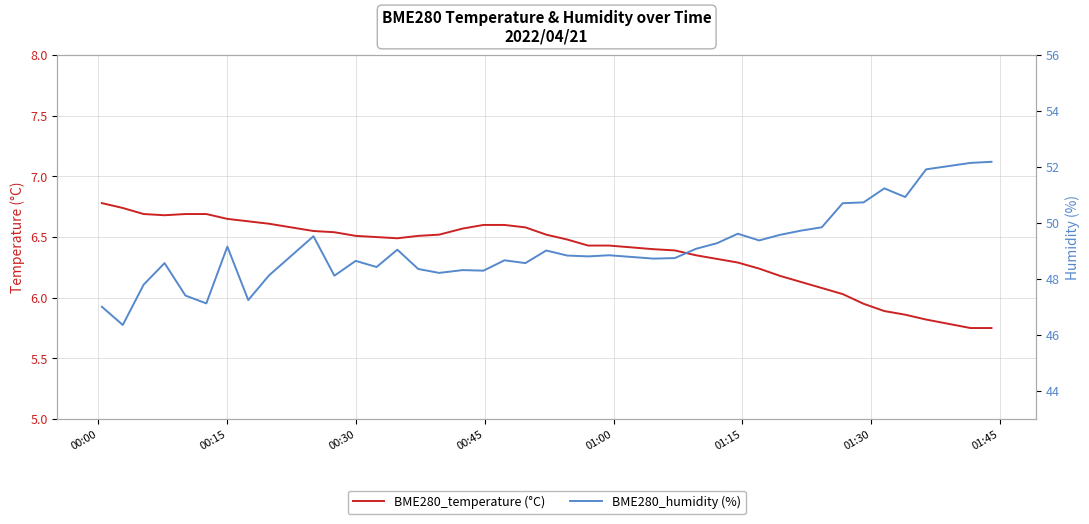

How many lines are shown in the chart?

2